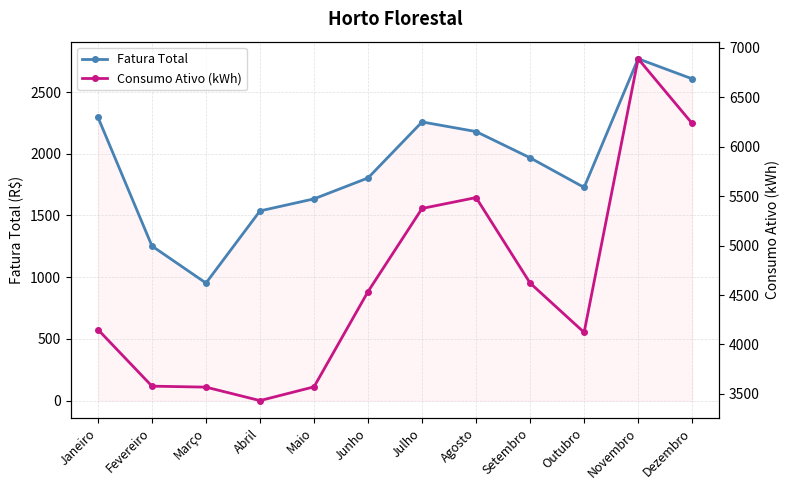

What is the value of the Fatura Total point at the 7th from the left?

2257.8